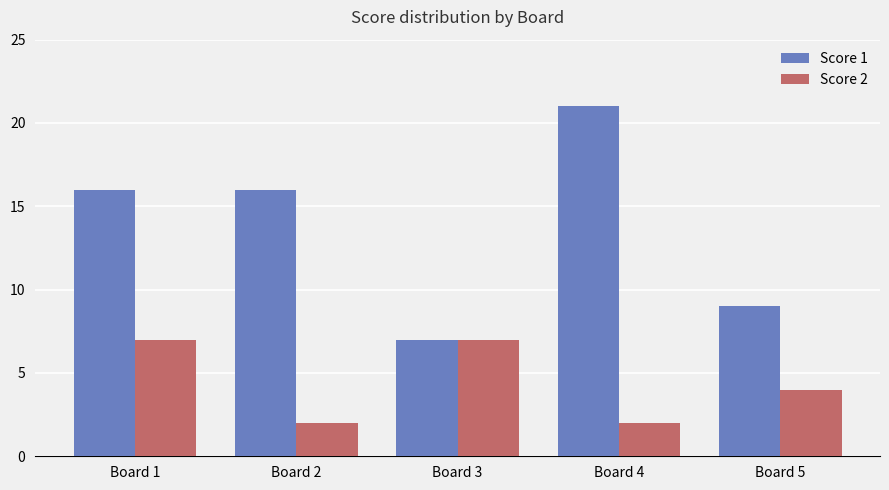

Where is Score 2 nearest to the value 4?

Board 5